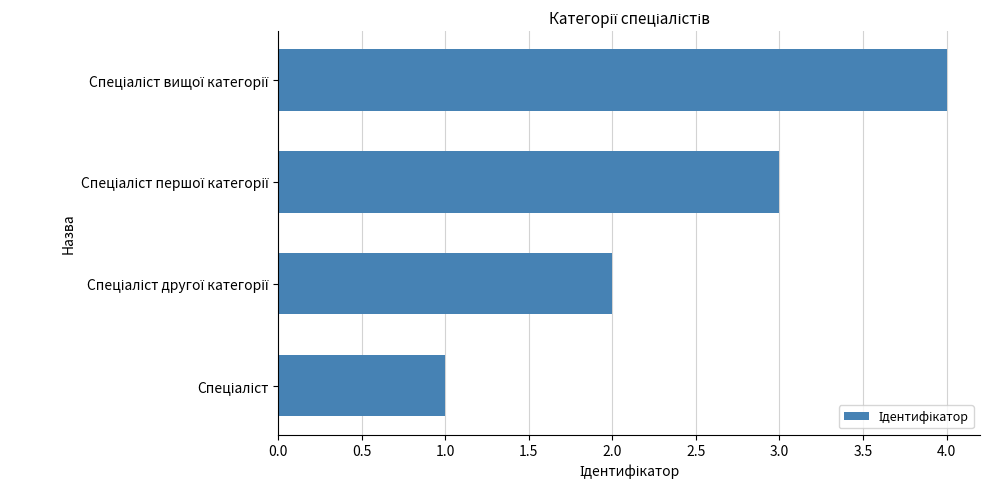

What is the difference between the maximum and minimum values?

3